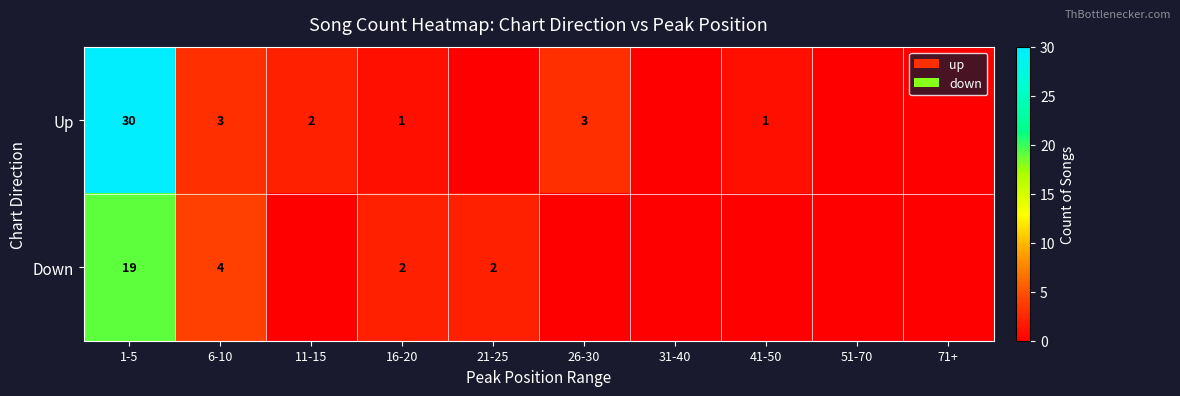

What is the total value across all series at 1-5?

49